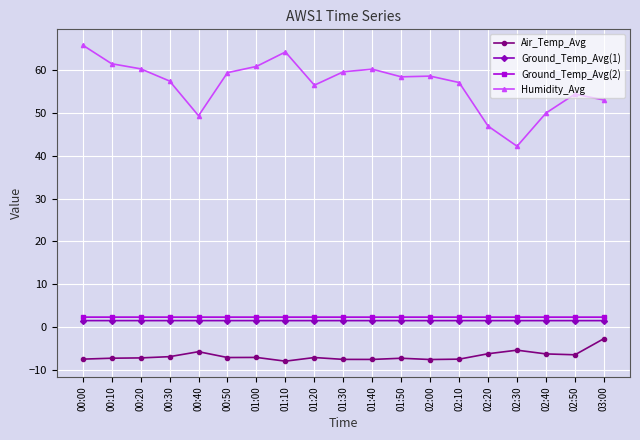

How many distinct data groups are displayed?

4